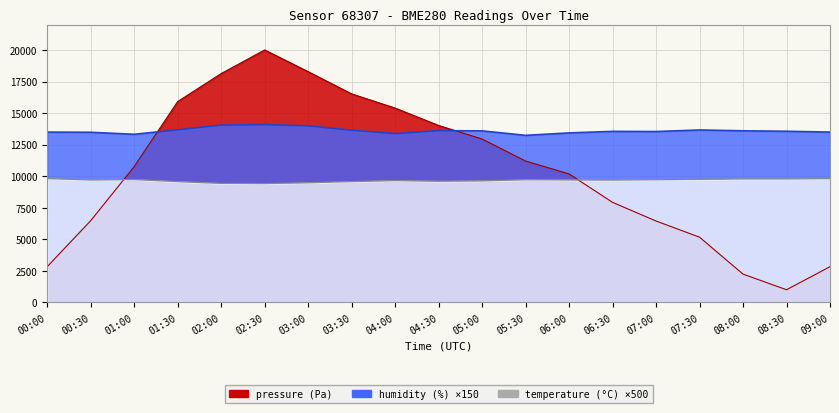

What is the smallest value displayed?

1000.0